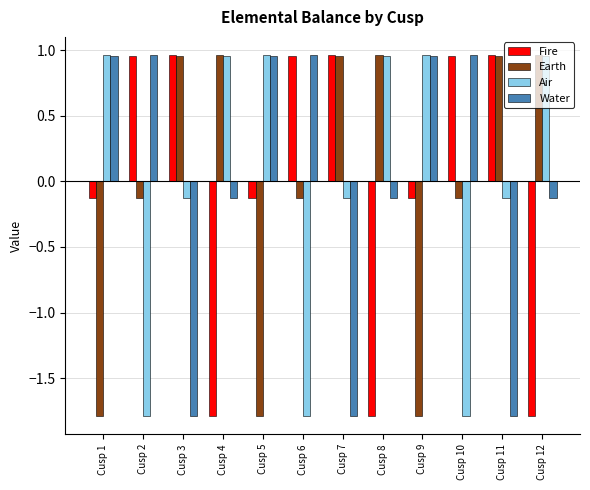

Where does the Earth series first go above 0?

Cusp 3